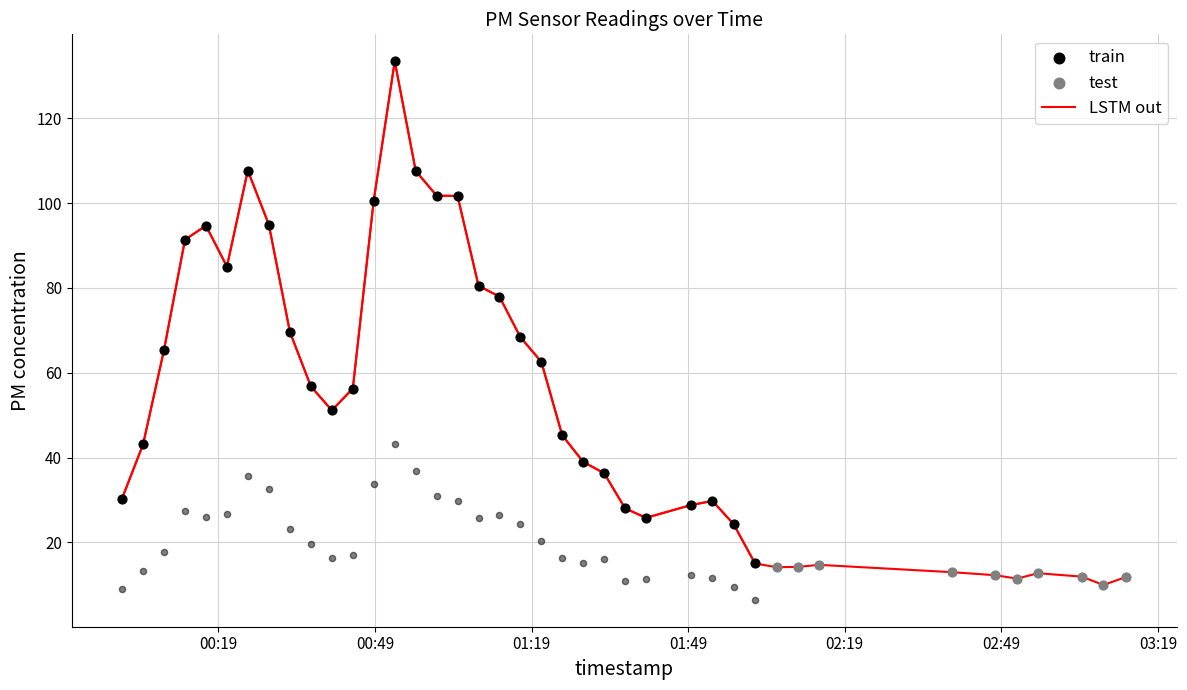

Between 2023-02-20T01:24:53 and 2023-02-20T00:32:43, which is larger?

2023-02-20T00:32:43